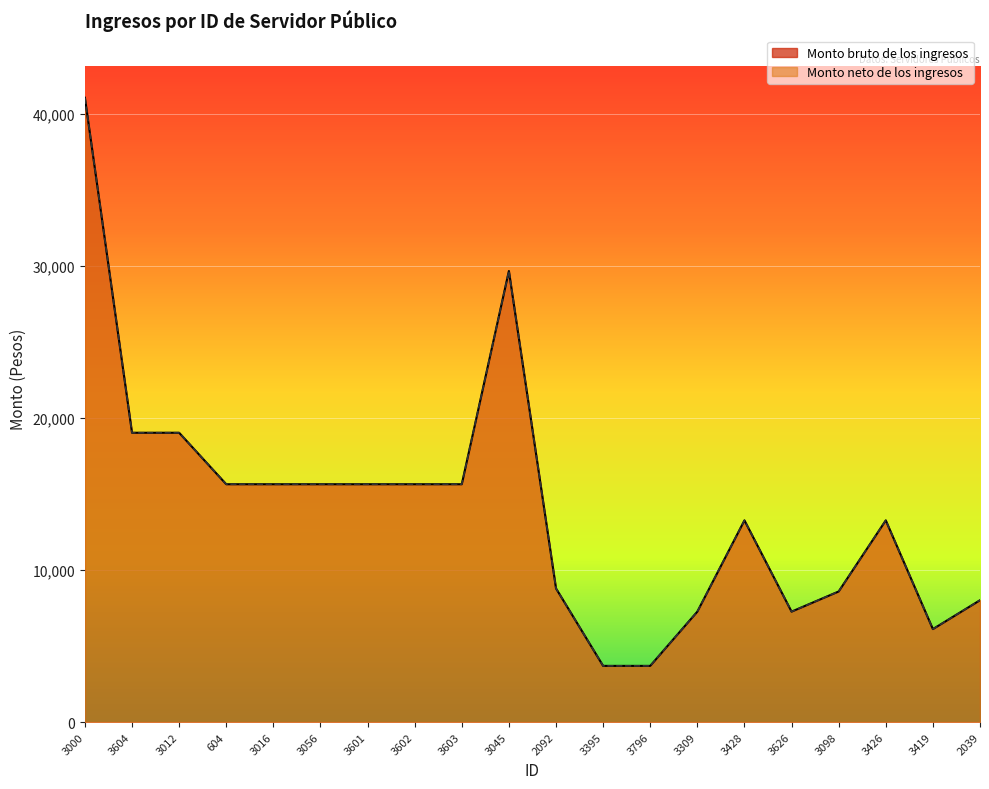

What are all the series names shown in the legend?

Monto bruto de los ingresos, Monto neto de los ingresos